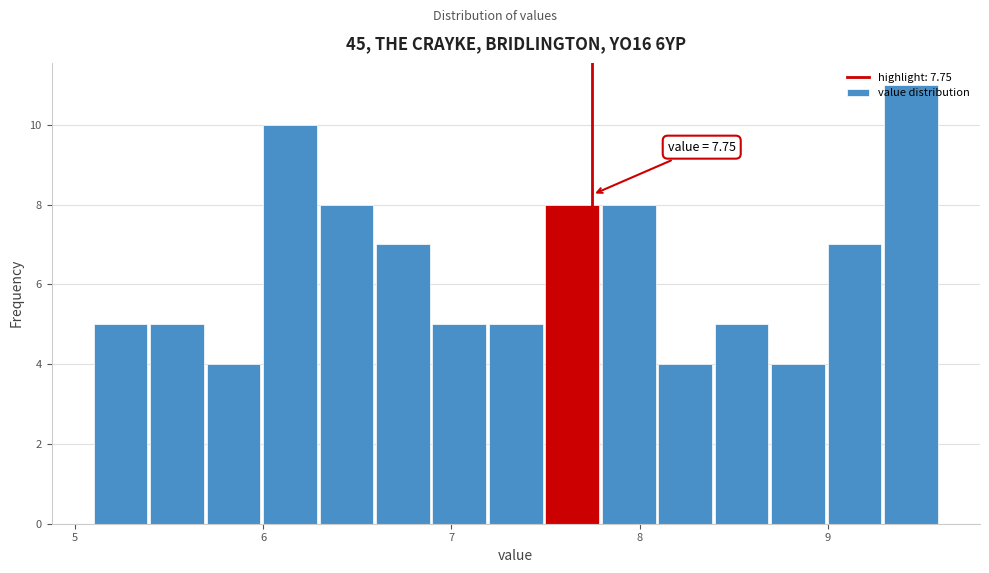

Around what value on the x-axis is the tallest bar? Give the approximate position of its centre, as read against the axis.

9.4